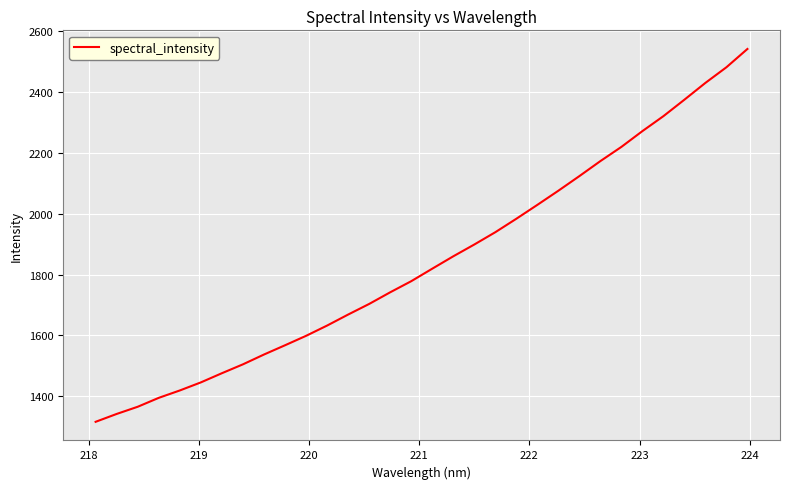

What is the smallest value displayed?

1315.9